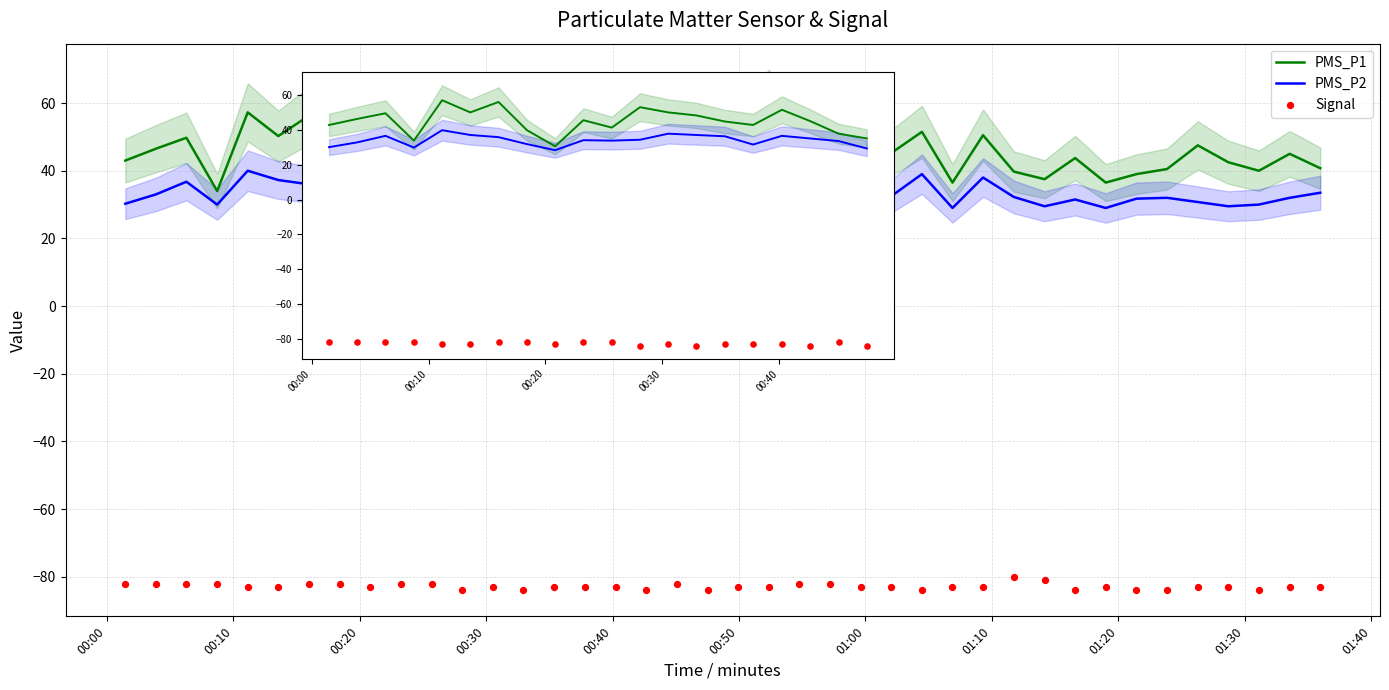

At how many categories does at least one series exceed -32?

40